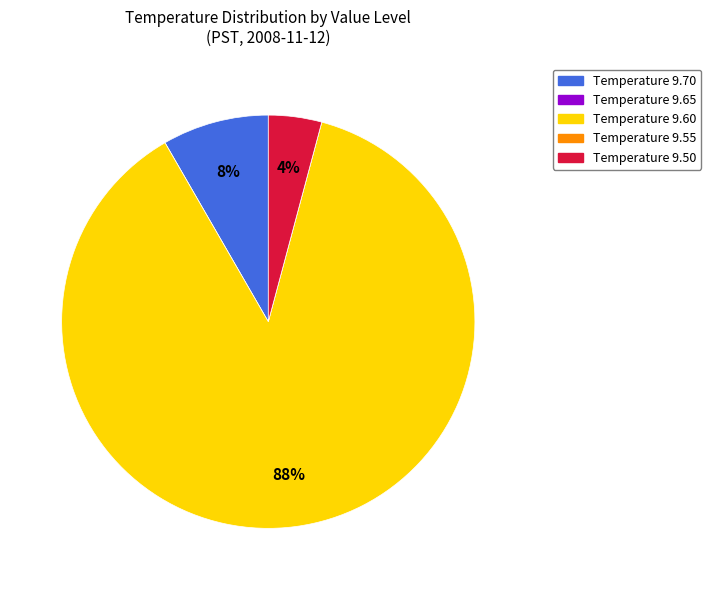

To the nearest percent, what portion does Temperature 9.70 represent?

8%